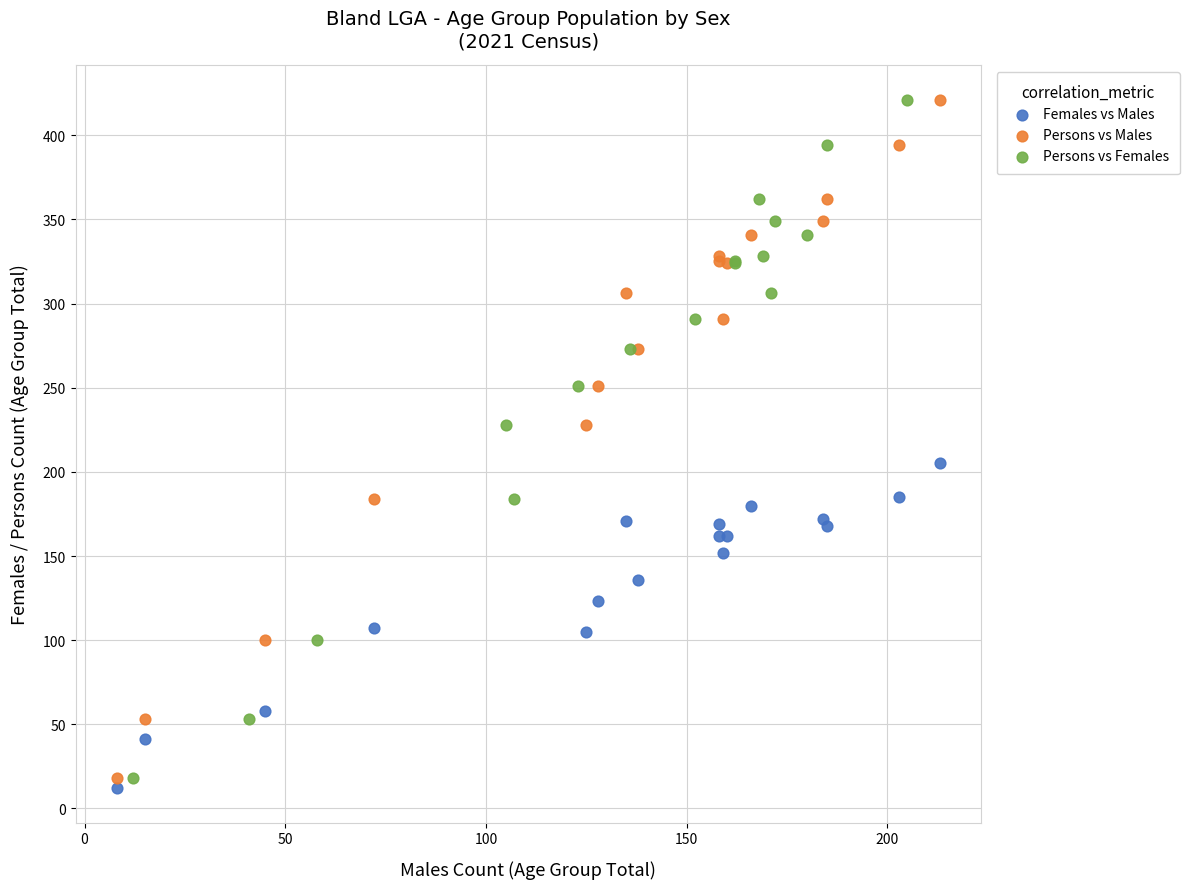

What are all the series names shown in the legend?

Females vs Males, Persons vs Males, Persons vs Females